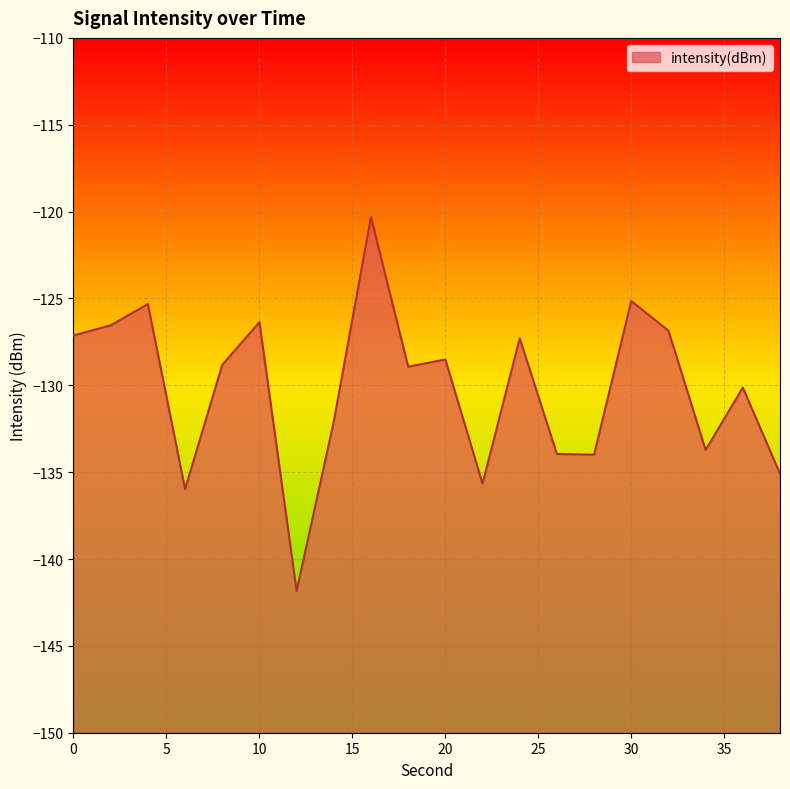

How many data points are less than -128?

12